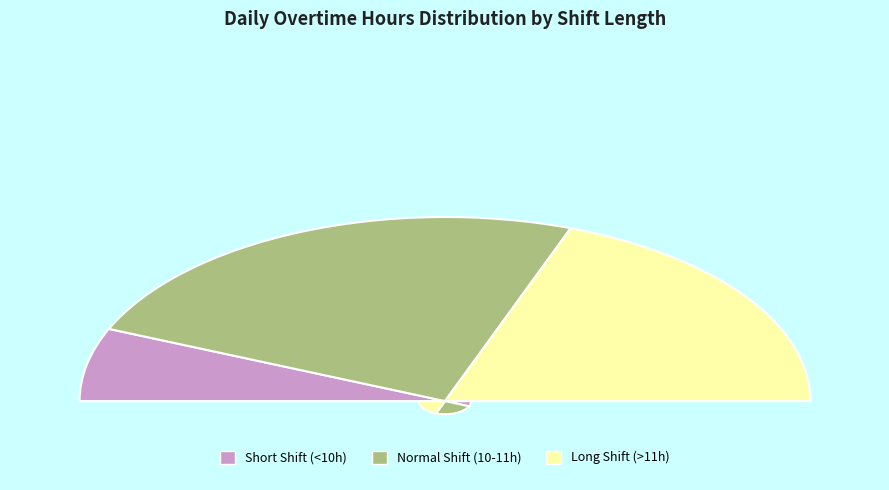

The 3-Thu slice represents 19% of the pie. True or false?

False